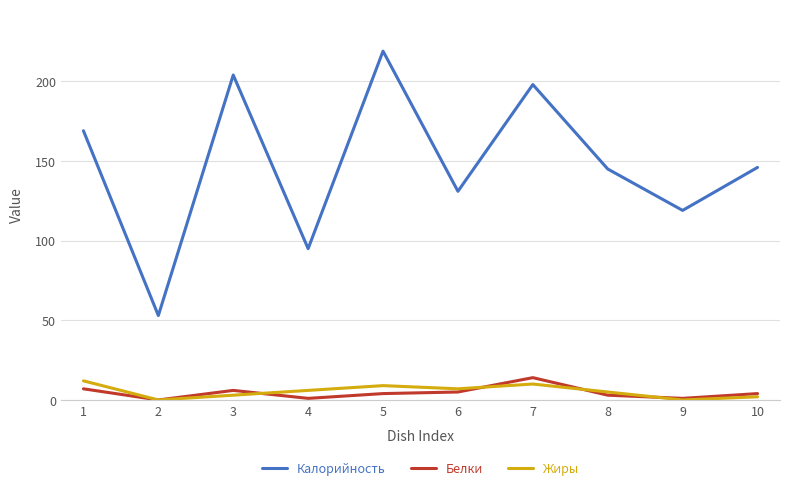

What is the maximum value for Белки?

14